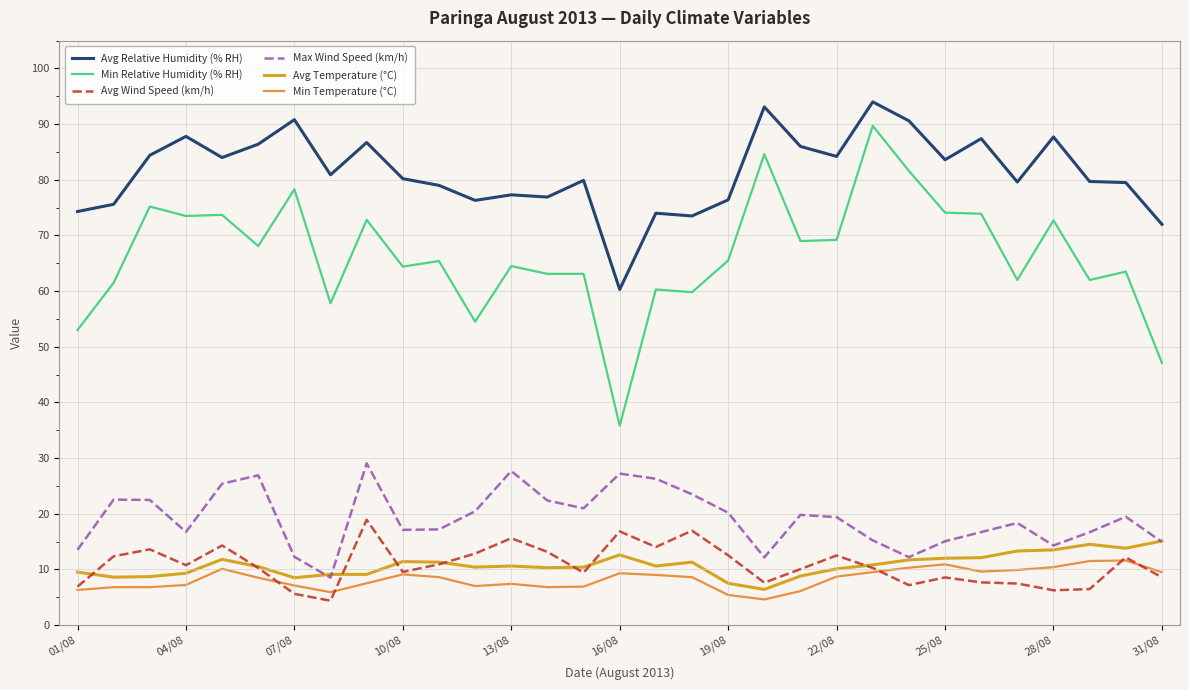

What is the highest value of the Avg Relative Humidity (% RH) series?

94.0